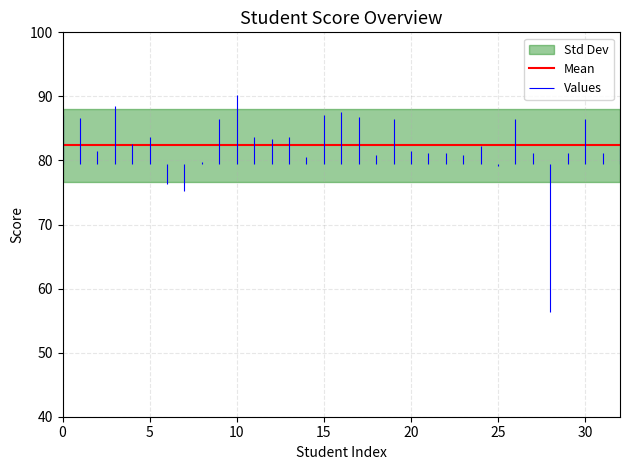

What position from the left is 27?

28